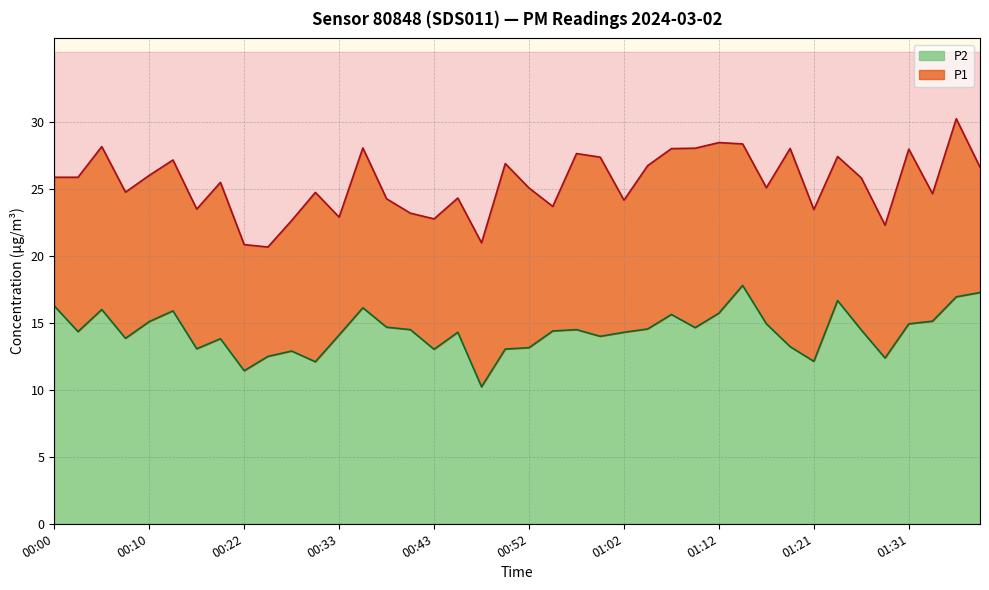

Does the chart have visible grid lines?

Yes